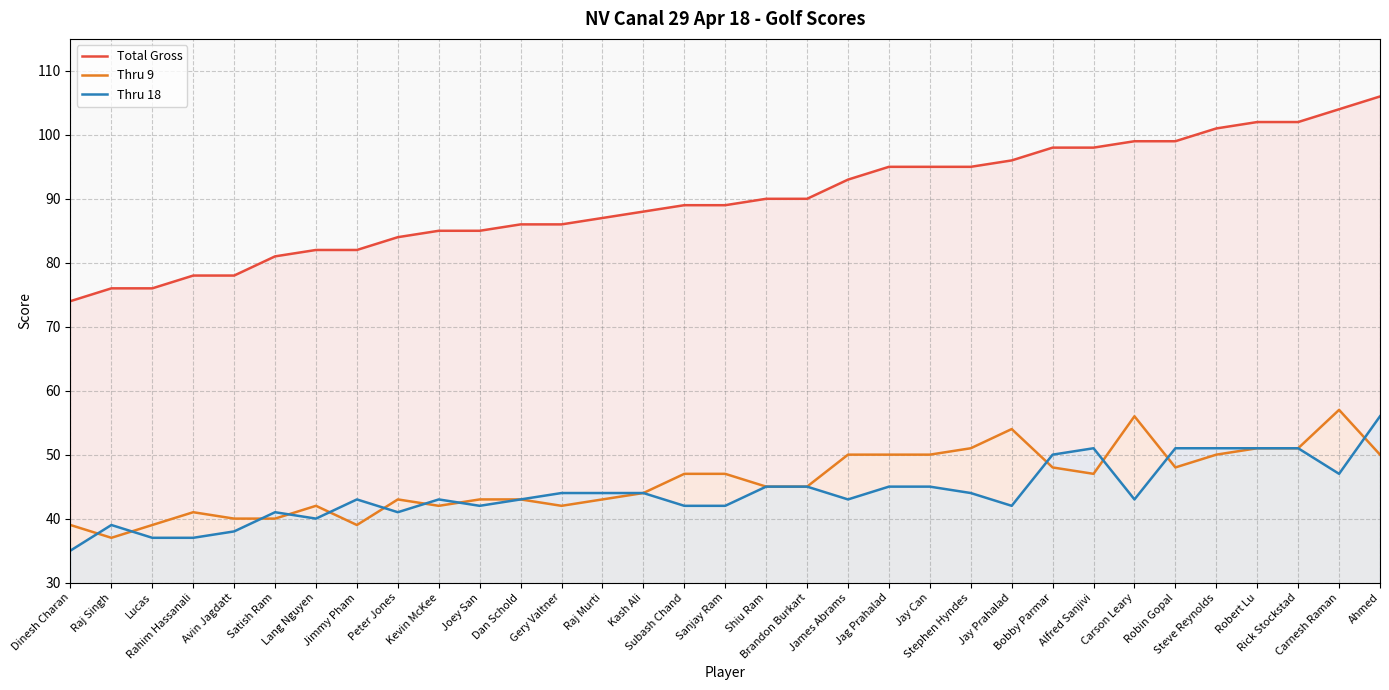

Which category has the lowest value in the Thru 18 series?

Dinesh Charan